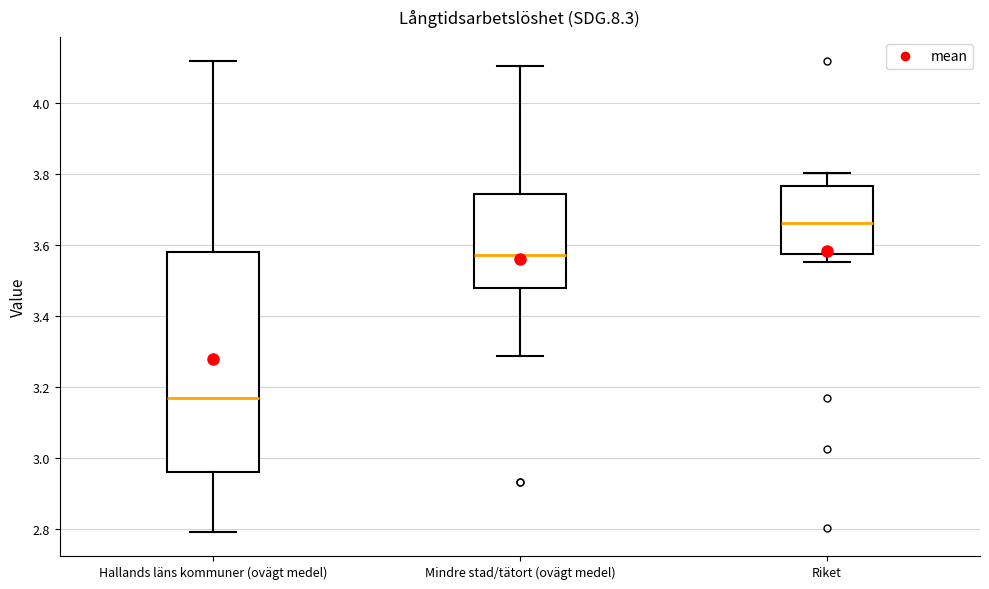

Reading left to right, transcribe this box plot: for each box, give where its median line is, the range the box spans, and where its two whiskers end, as read against the y-axis. The values are not printed on the chart, so give them approximately, as read against the axis.

Hallands läns kommuner (ovägt medel): median 3.16, box 2.96 to 3.58, whiskers 2.80 to 4.12
Mindre stad/tätort (ovägt medel): median 3.58, box 3.48 to 3.74, whiskers 3.28 to 4.10
Riket: median 3.66, box 3.58 to 3.76, whiskers 3.56 to 3.80